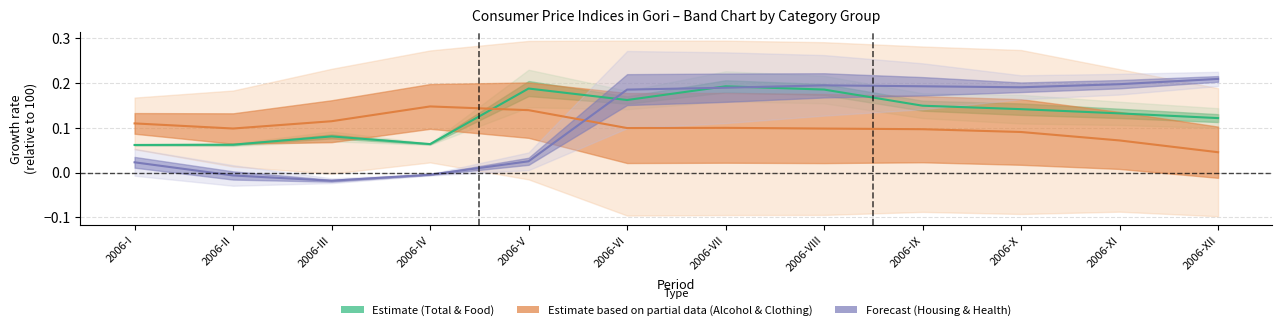

List the labels in order of Forecast (Housing & Health) value, largest first.

2006-XII, 2006-XI, 2006-VIII, 2006-IX, 2006-X, 2006-VII, 2006-VI, 2006-V, 2006-I, 2006-IV, 2006-II, 2006-III